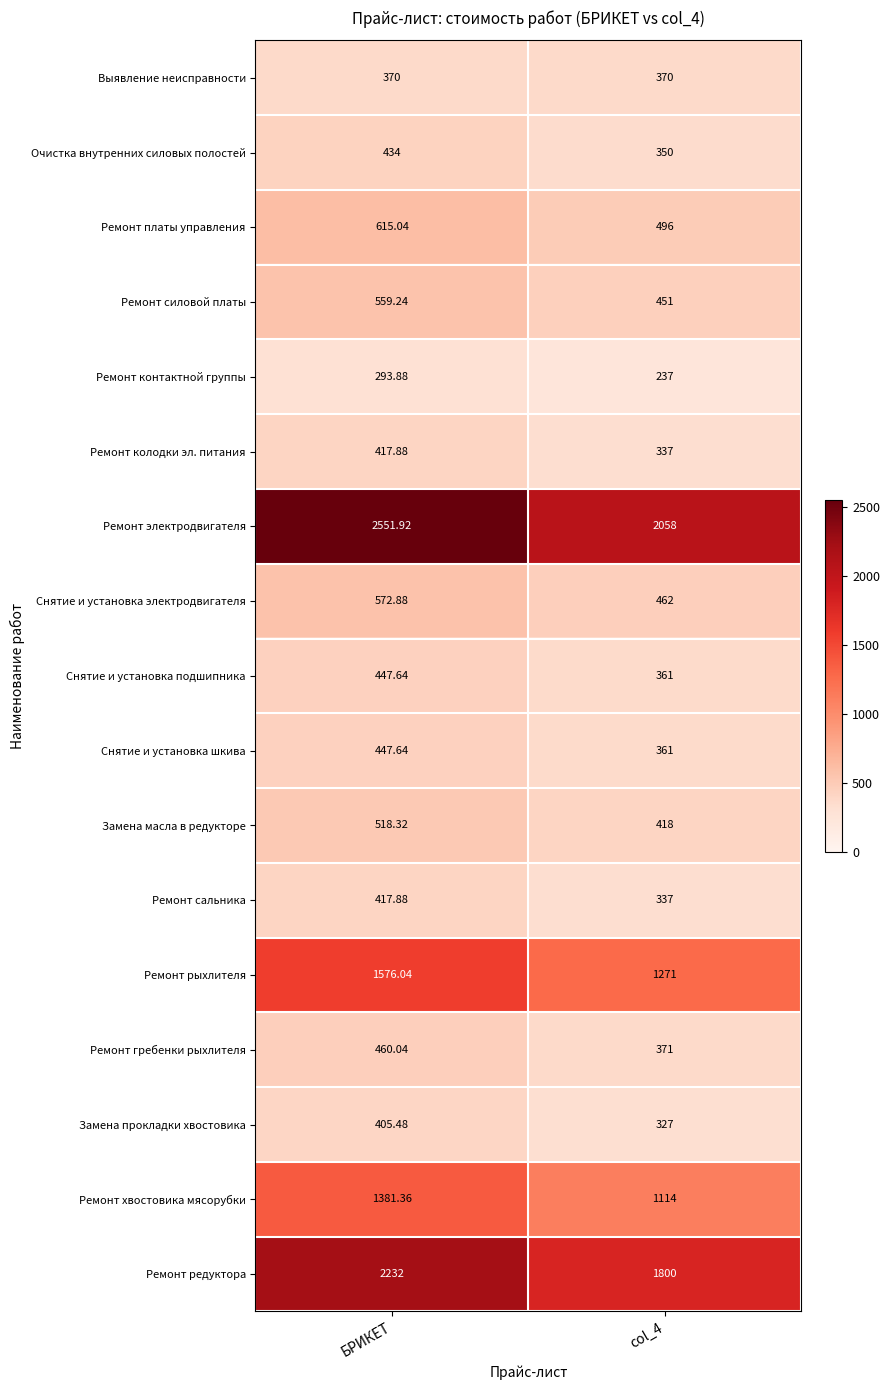

Where does the Снятие и установка электродвигателя series first go above 572?

БРИКЕТ